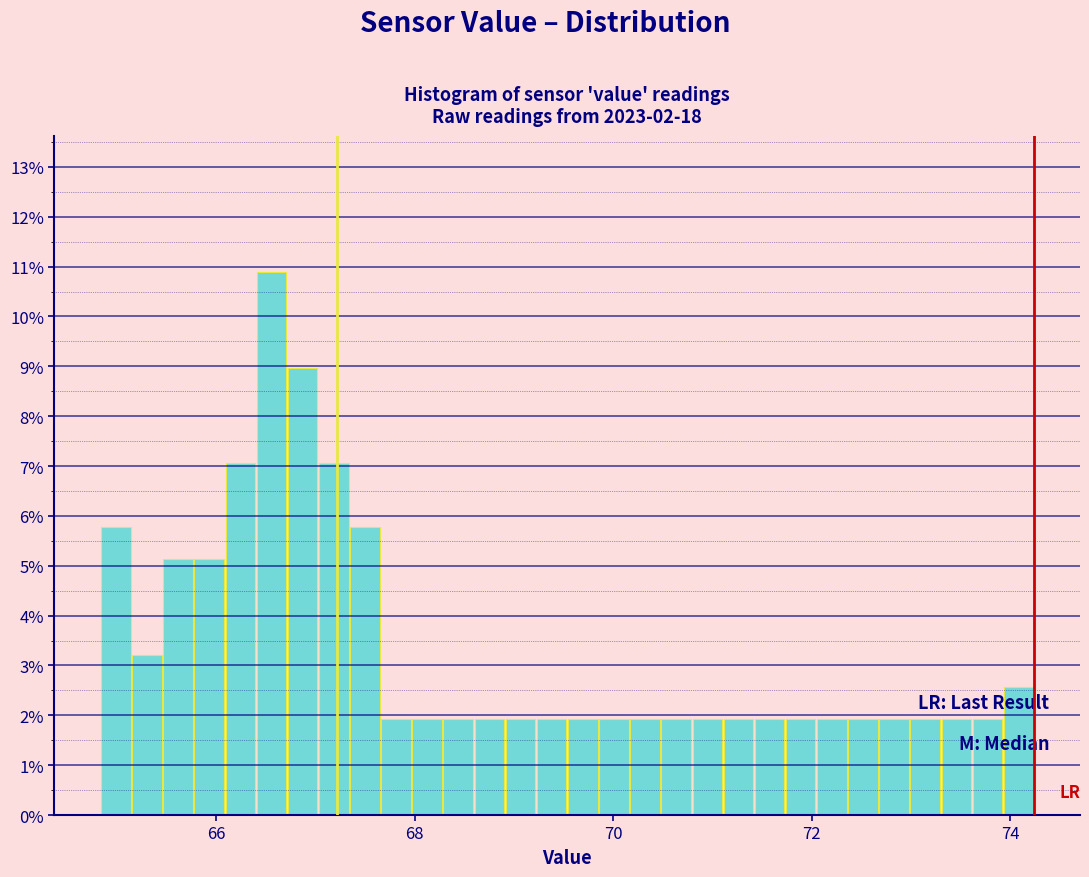

Read against the x-axis, roughly where is the centre of the tallest bar?

66.6